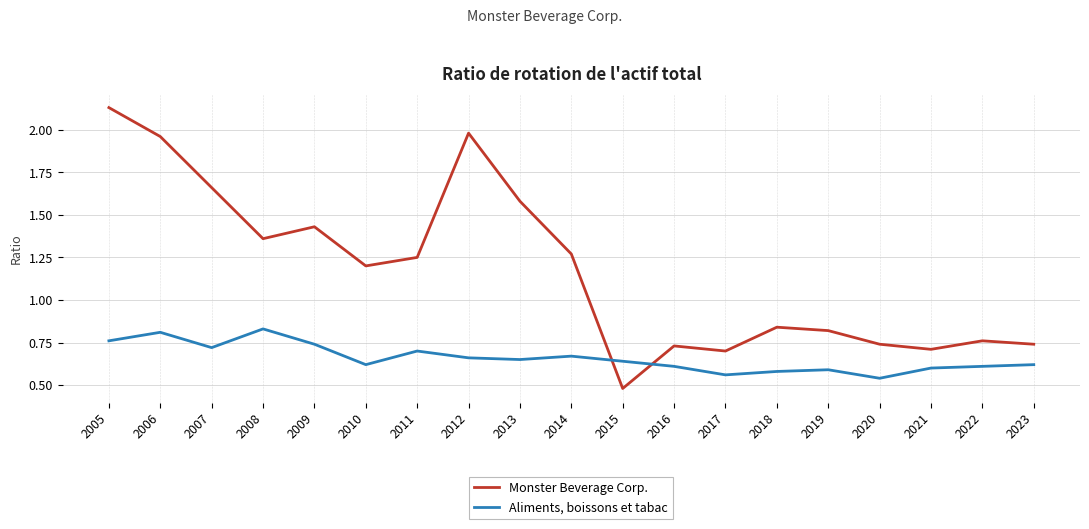

How many intersections are there between Monster Beverage Corp. and Aliments, boissons et tabac?

2